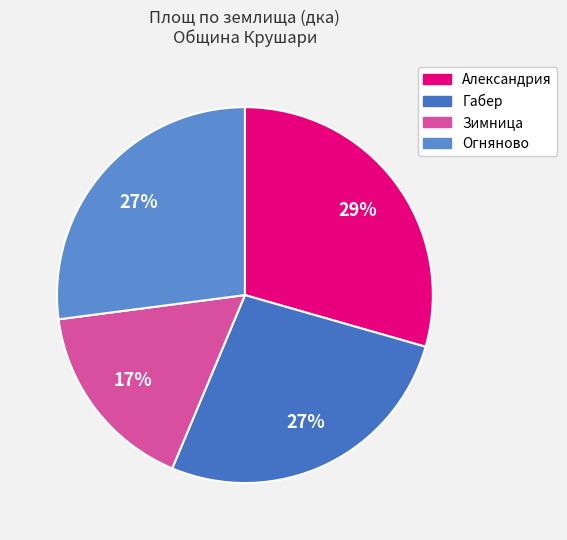

Combined, what portion of the pie is Габер and Александрия?

56.3%